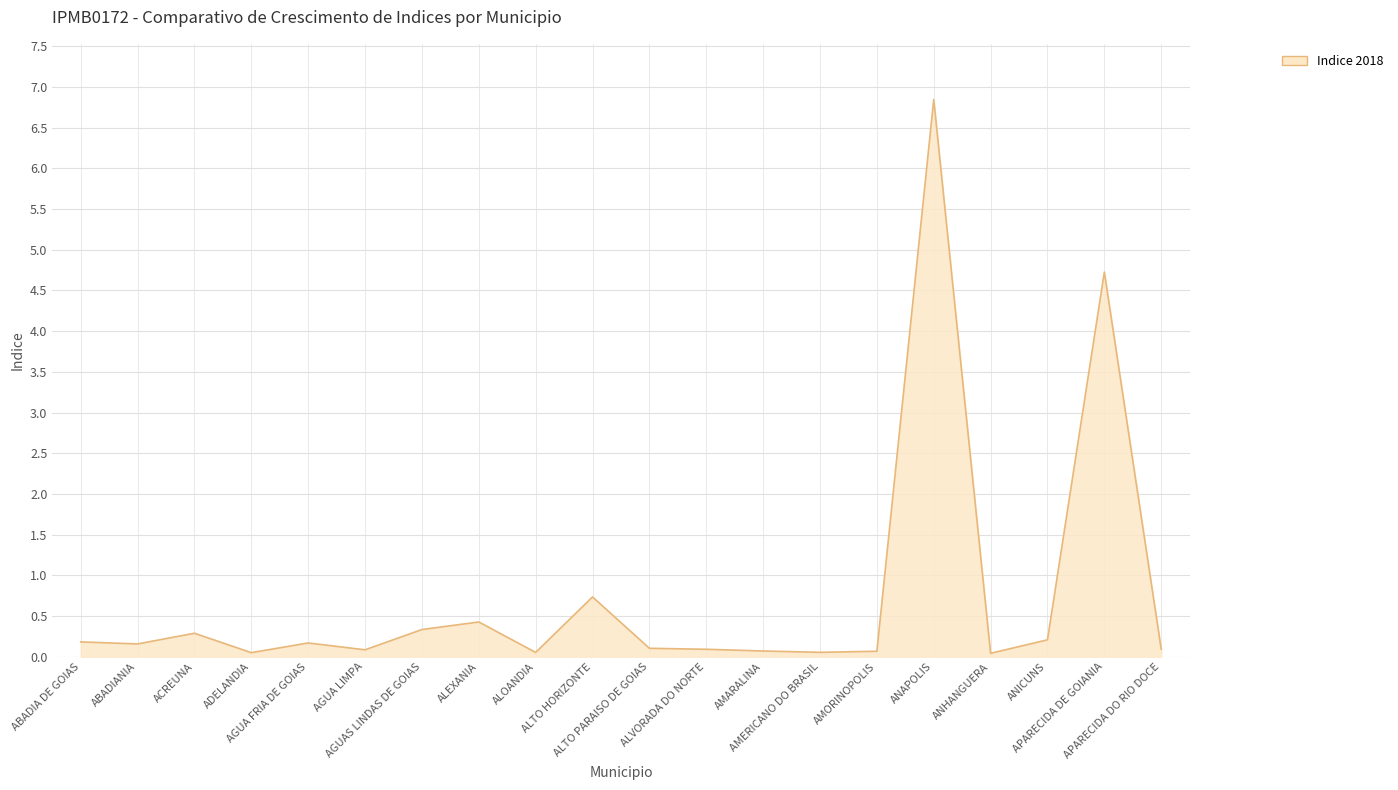

What is the maximum value shown in the chart?

6.8